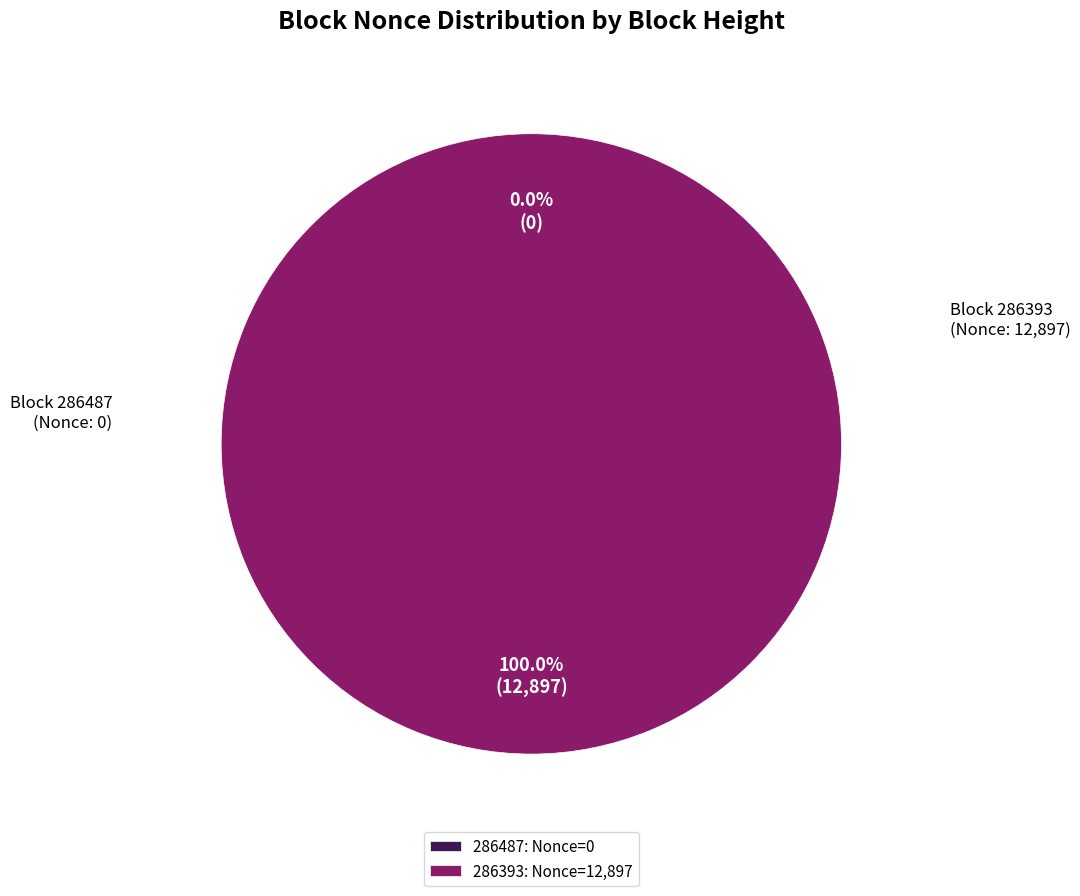

True or false: 286487 accounts for 0% of the total.

True